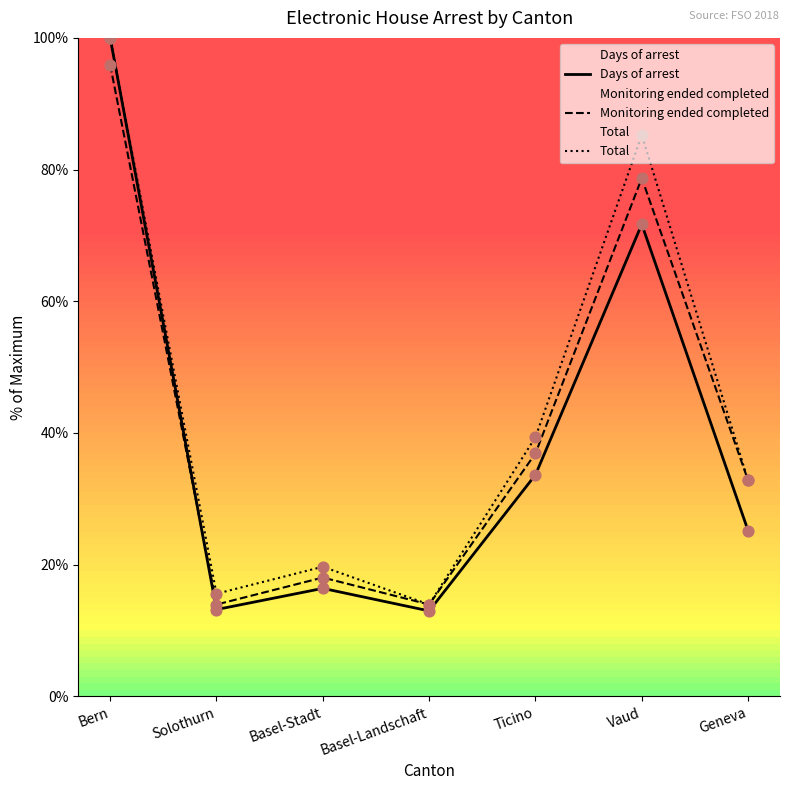

Which series has the largest Y range (max minus min)?

Days of arrest